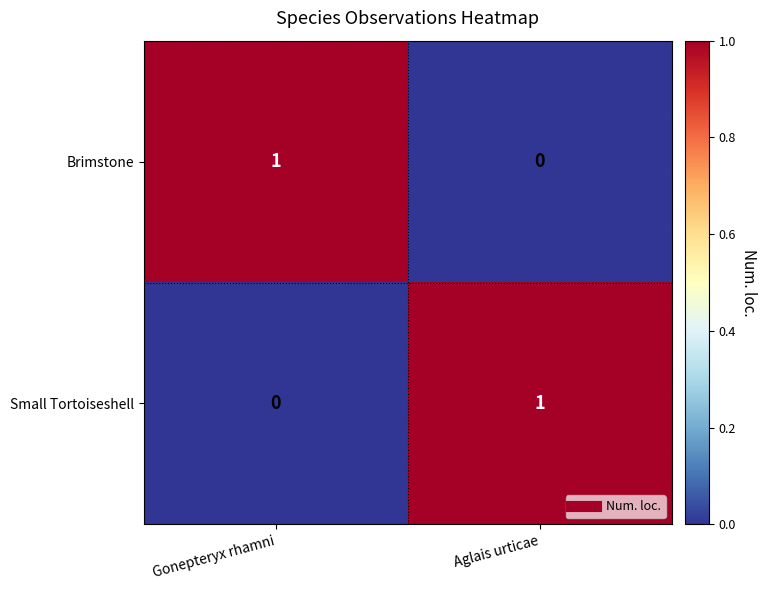

At which label is Small Tortoiseshell closest to 0?

Gonepteryx rhamni